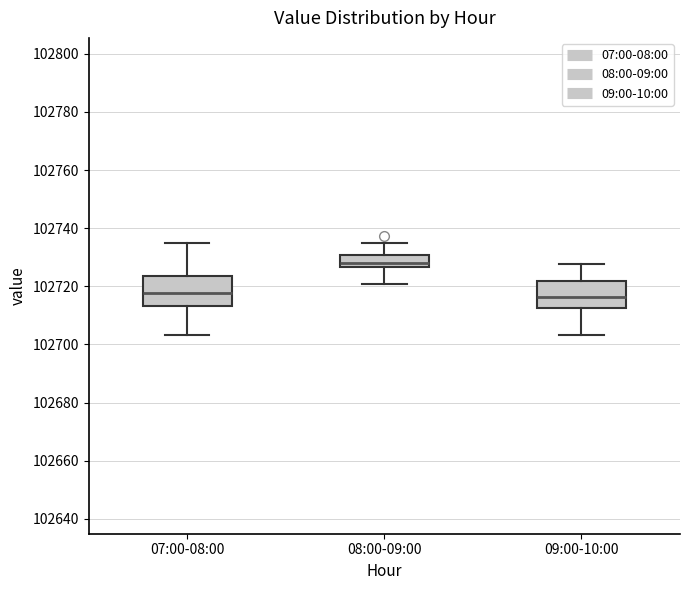

Where does the lower whisker of the box for 08:00-09:00 end on the y-axis? The values are not printed on the chart, so give them approximately, as read against the axis.

102720